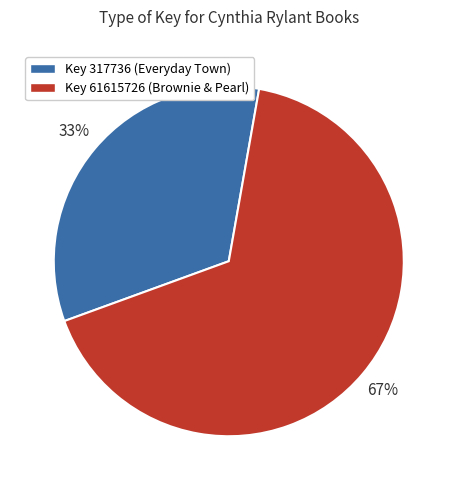

To the nearest percent, what is the average slice percentage?

50%